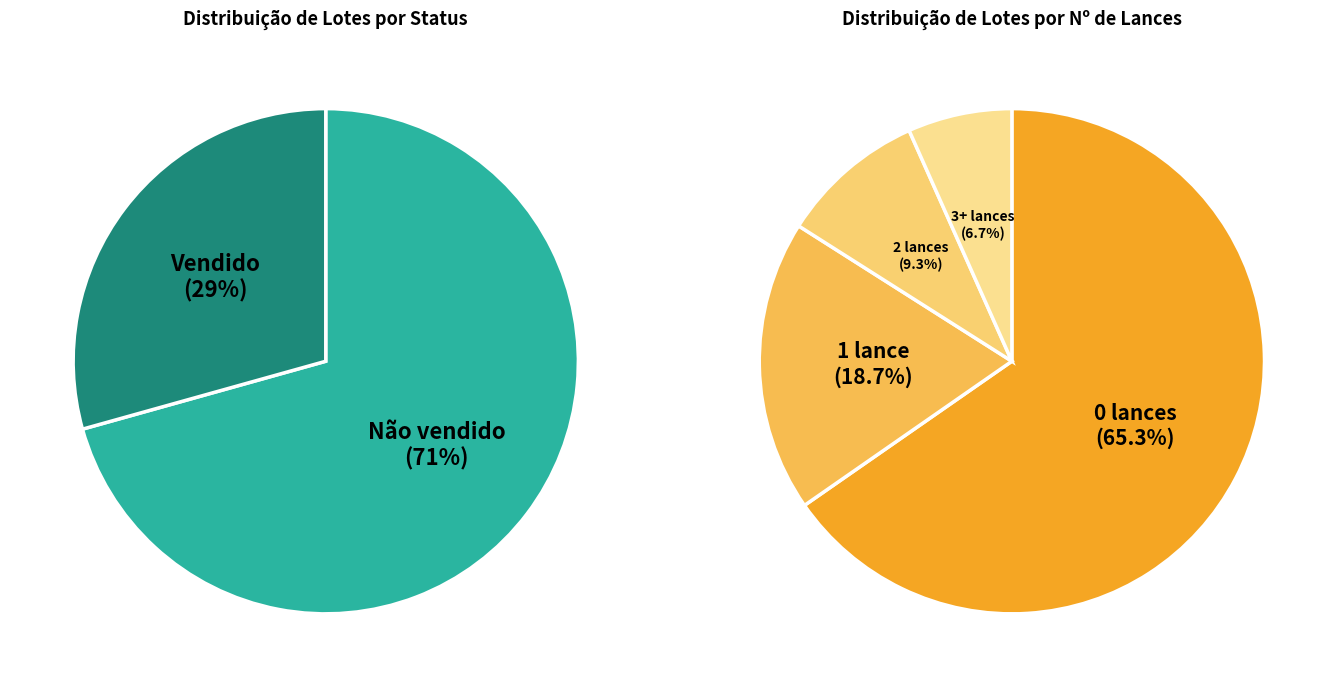

What portion of the pie excludes Não vendido?

29.3%